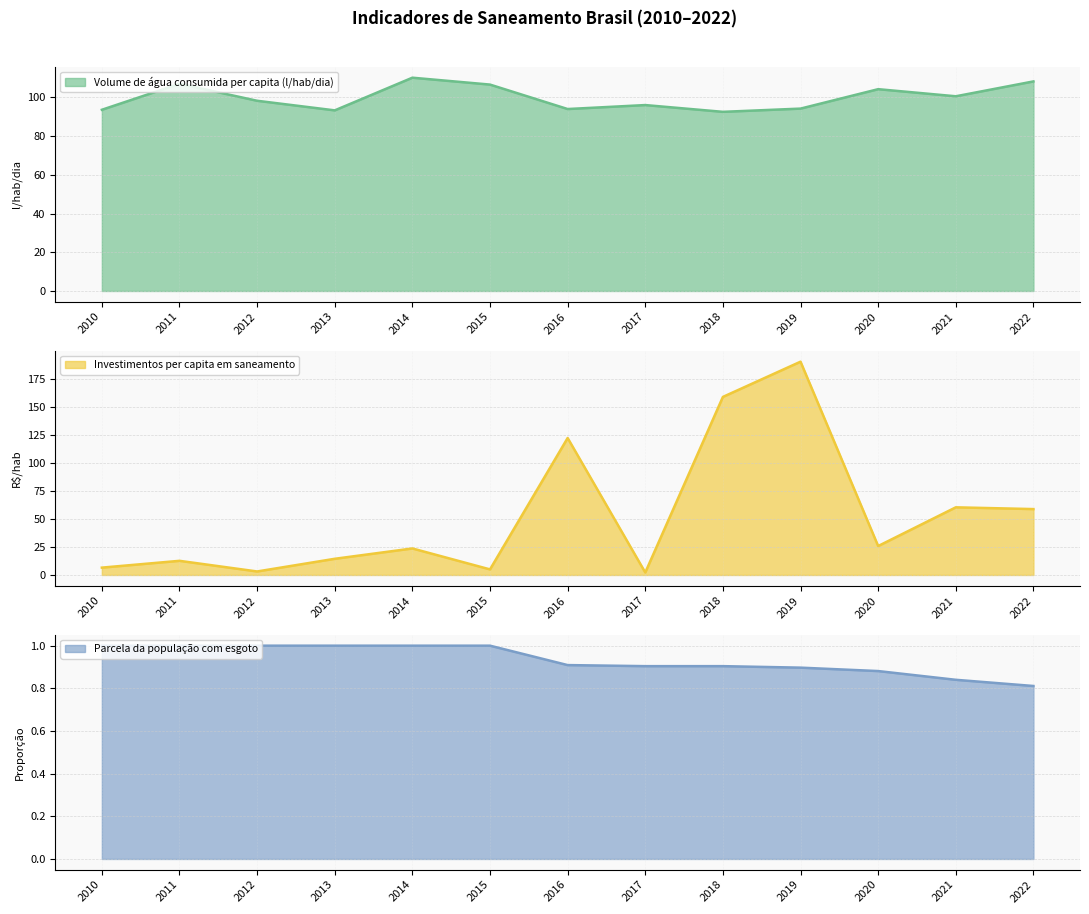

True or false: Volume de água consumida per capita (l/hab/dia) and Parcela da população com esgoto intersect in this chart.

False